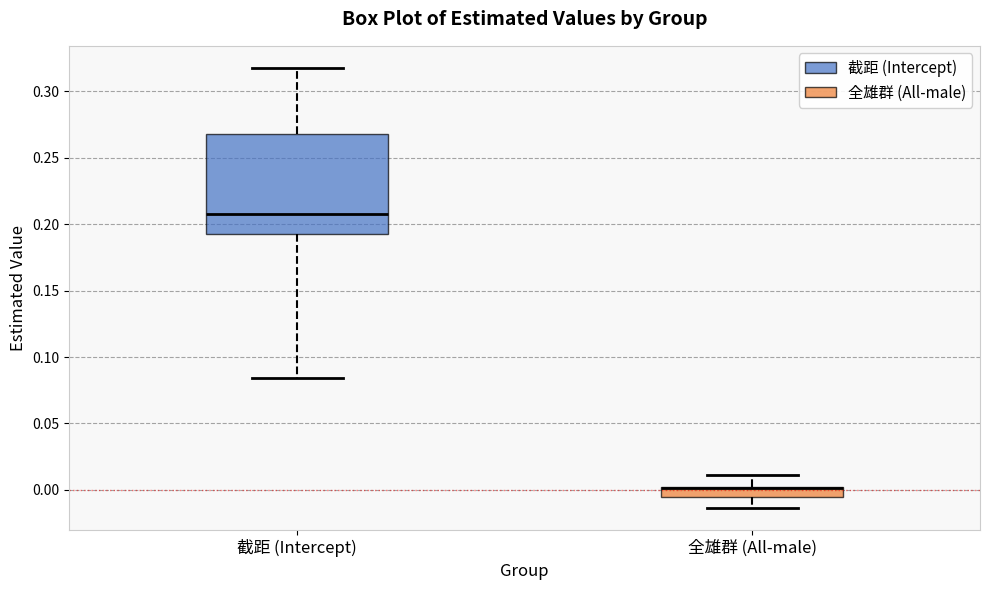

Which box is the tallest, from its lower edge to its upper edge?

截距 (Intercept)